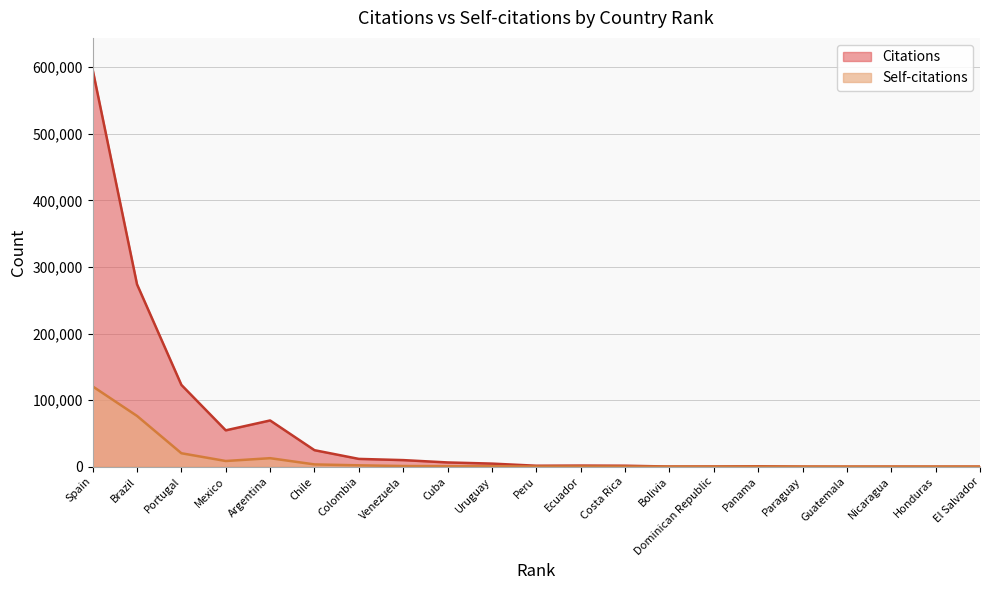

What is the difference between the highest and lowest values at Spain?

475833